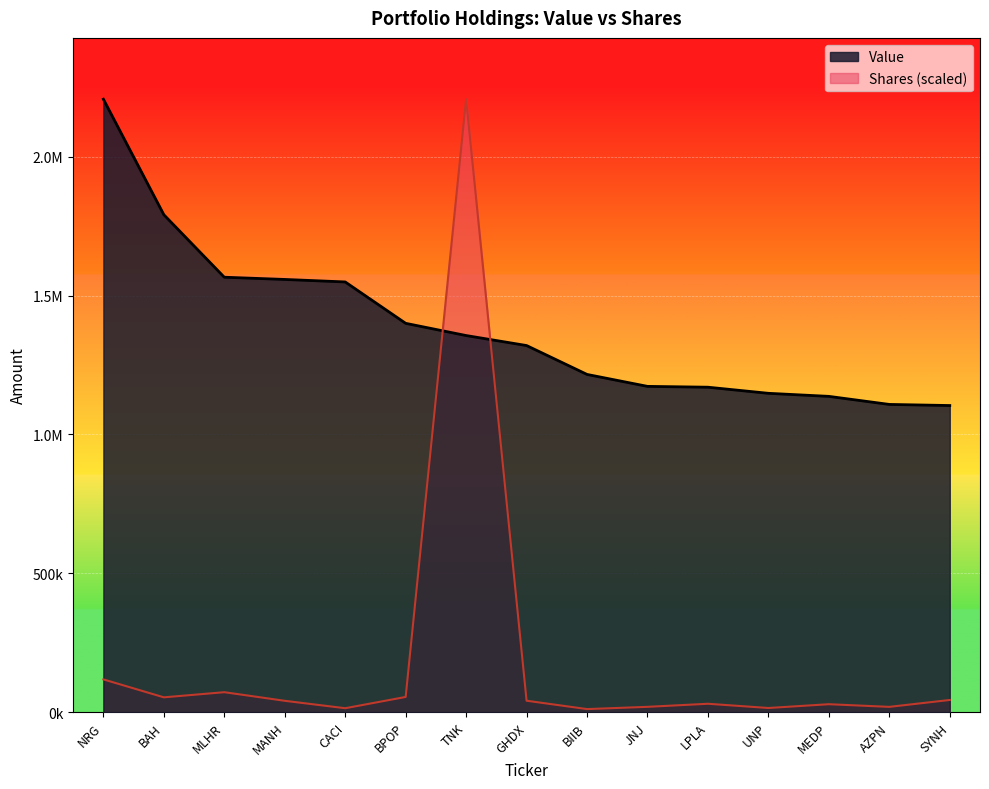

Which series ends up on top after the final intersection of Shares and Value?

Value